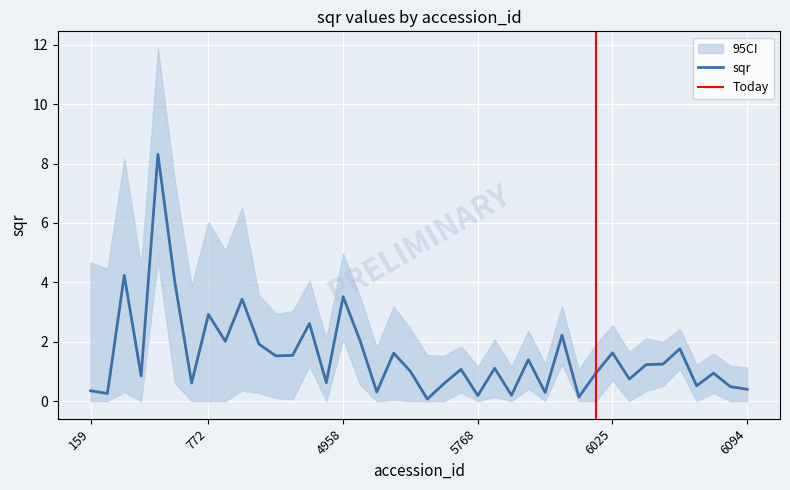

True or false: there are more than 1 points higher than both neighbors.

True